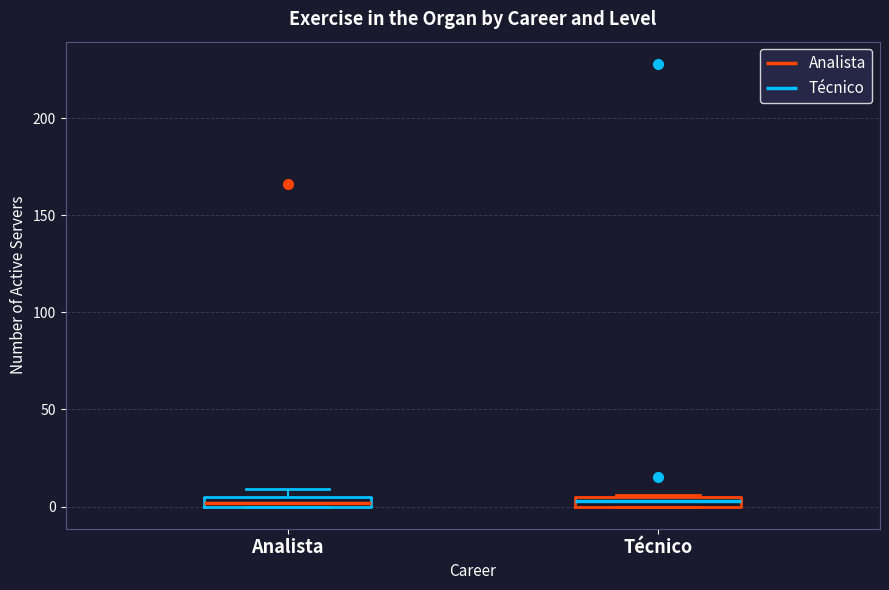

Where is the upper edge of the box for Técnico on the y-axis? The values are not printed on the chart, so give them approximately, as read against the axis.

5